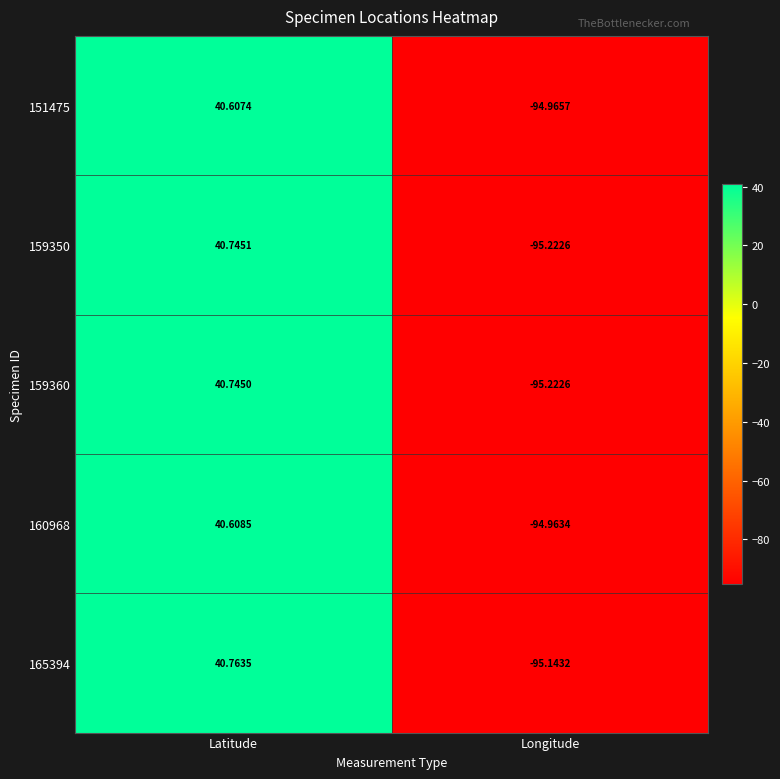

Rank the series at Latitude from highest to lowest value.

165394, 159350, 159360, 160968, 151475